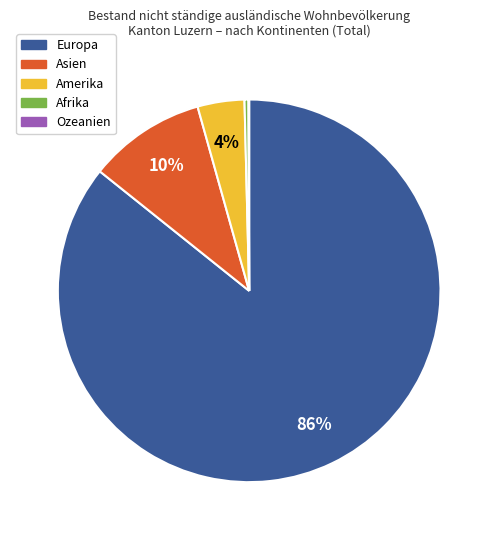

To the nearest percent, what portion does Asien represent?

10%